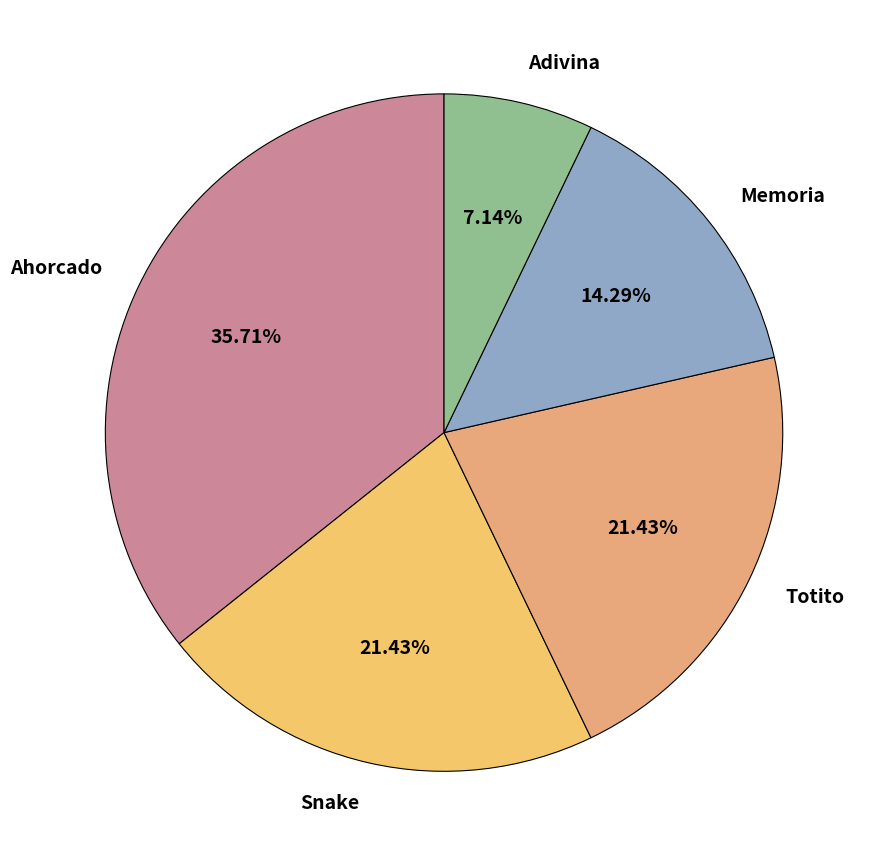

What is the largest slice in the pie chart?

Ahorcado